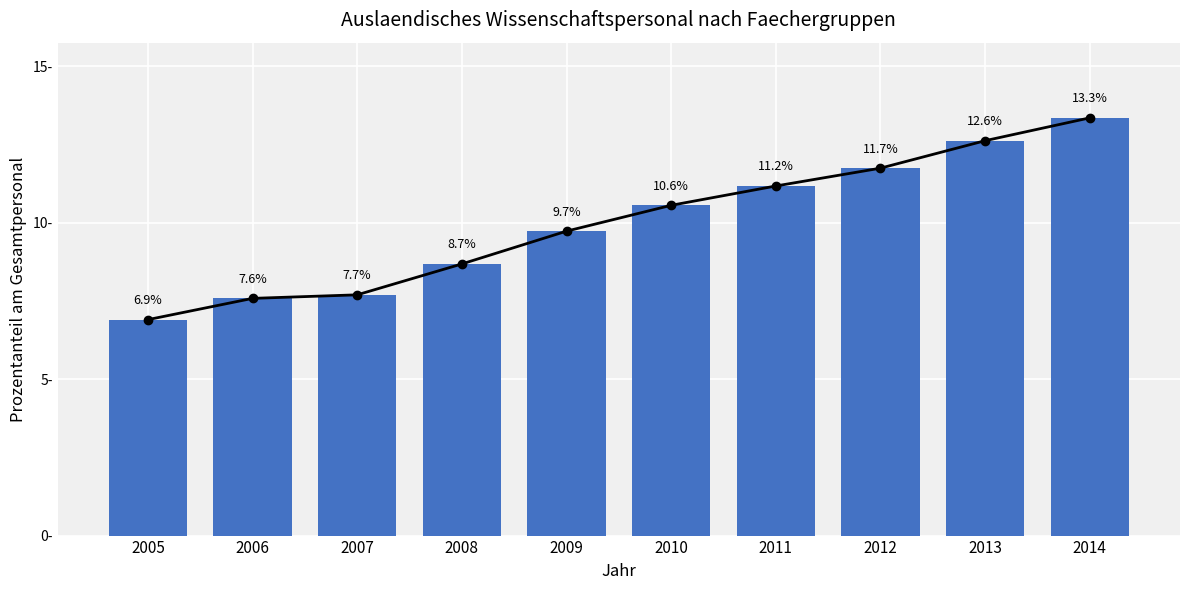

What is the sum of the values at 2009 and 2006?

17.3